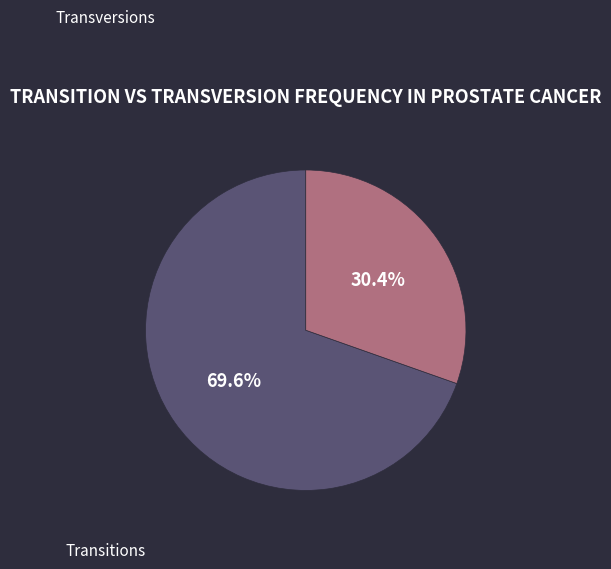

Between Transversions and Transitions, which is larger?

Transitions